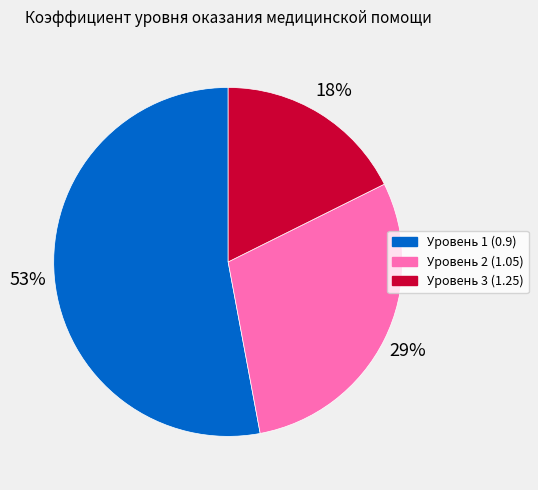

To the nearest percent, what is the average slice percentage?

33%